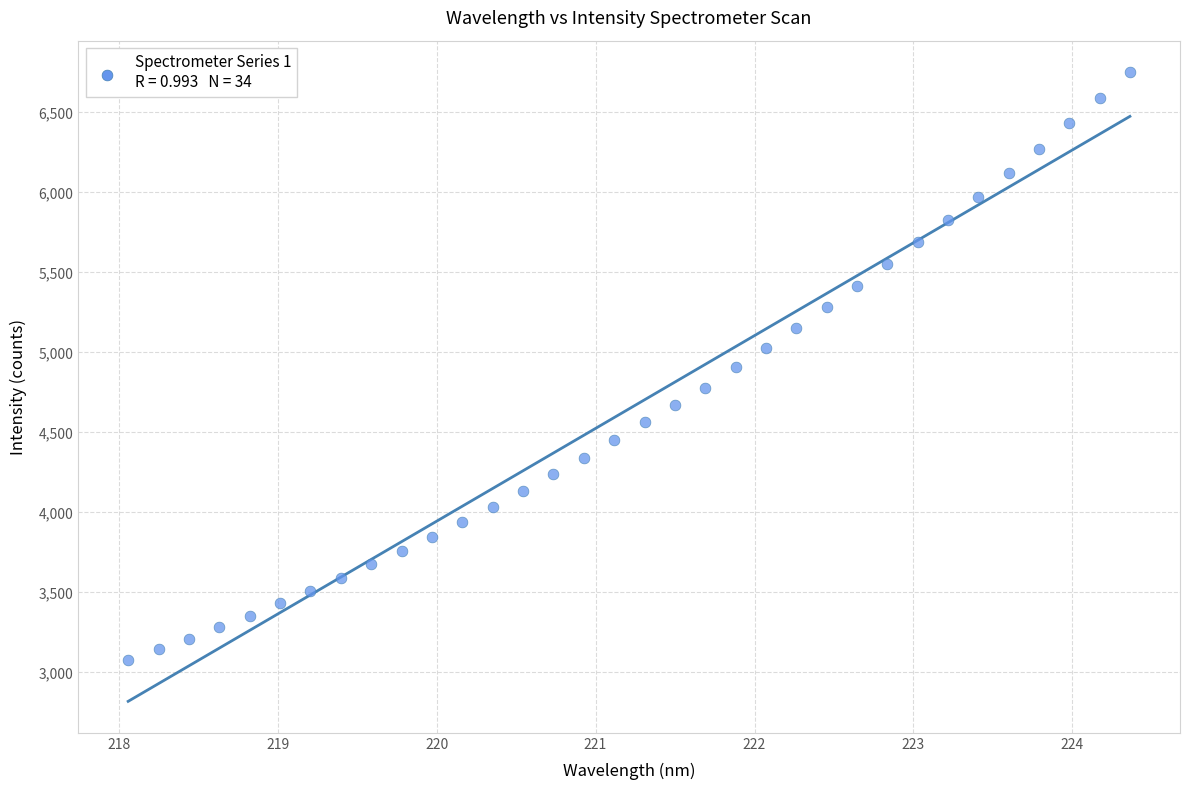

What is the range of X values (max minus min)?

6.3